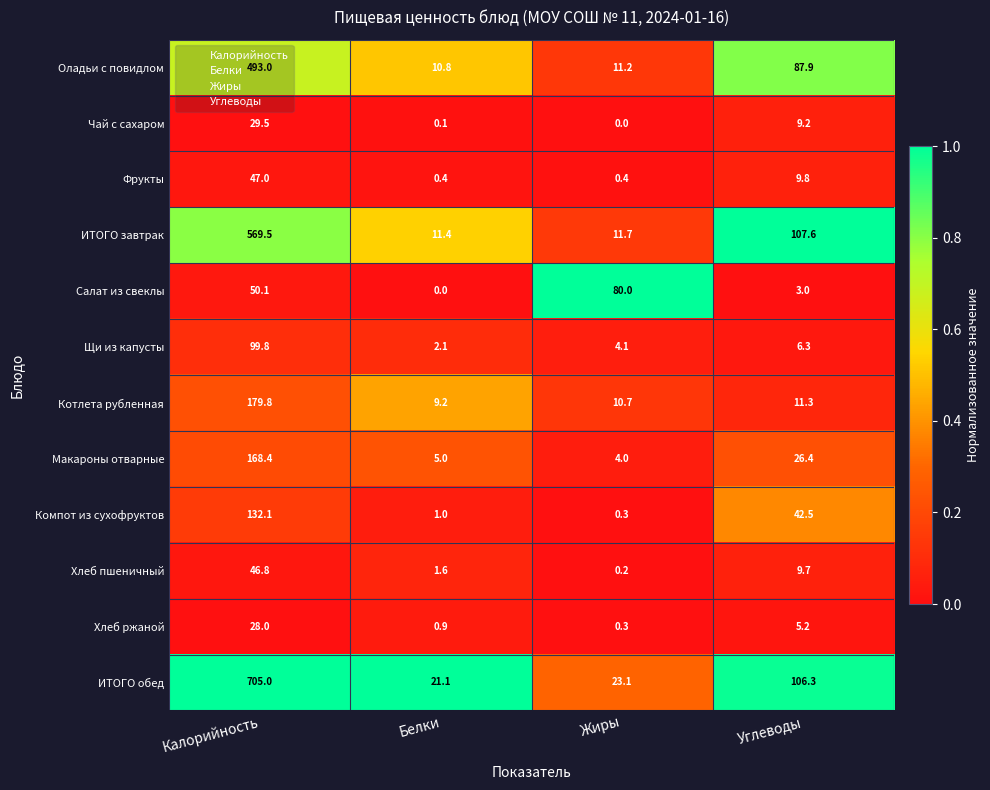

What is the spread (max minus min) of values at Калорийность?

677.0